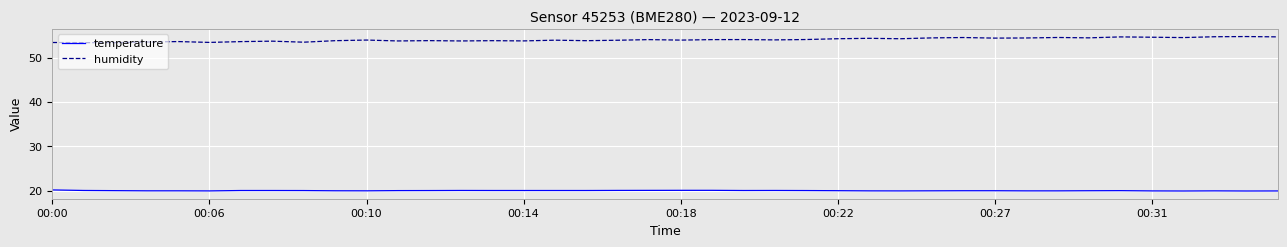

How many categories are shown in the chart?

40